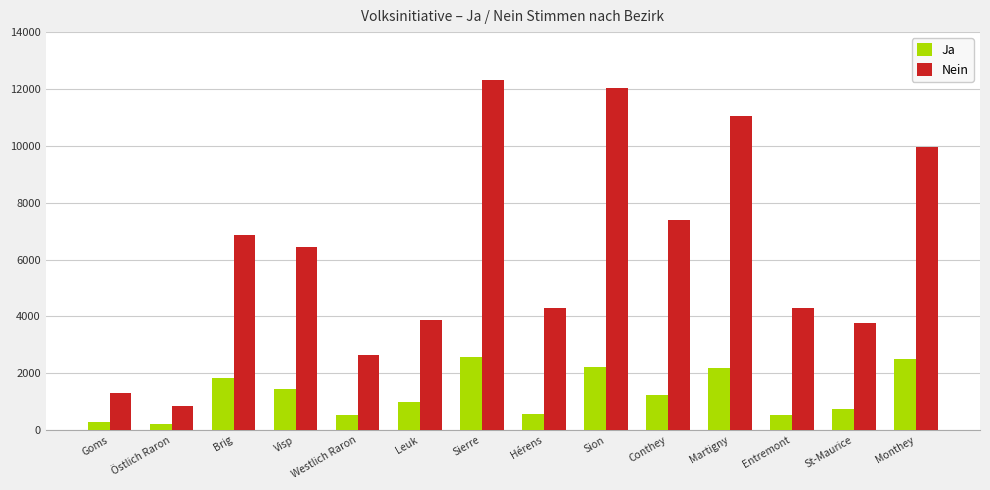

What are all the series names shown in the legend?

Ja, Nein